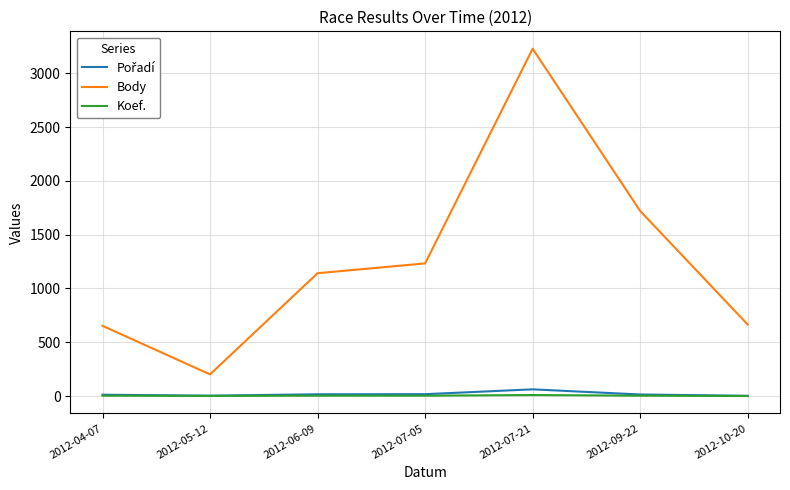

The value of Body at 2012-05-12 is 202. True or false?

True